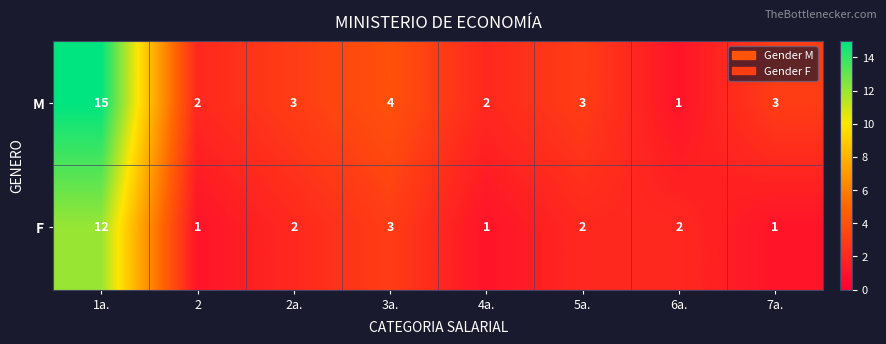

List the series in order of their peak value, highest first.

M, F